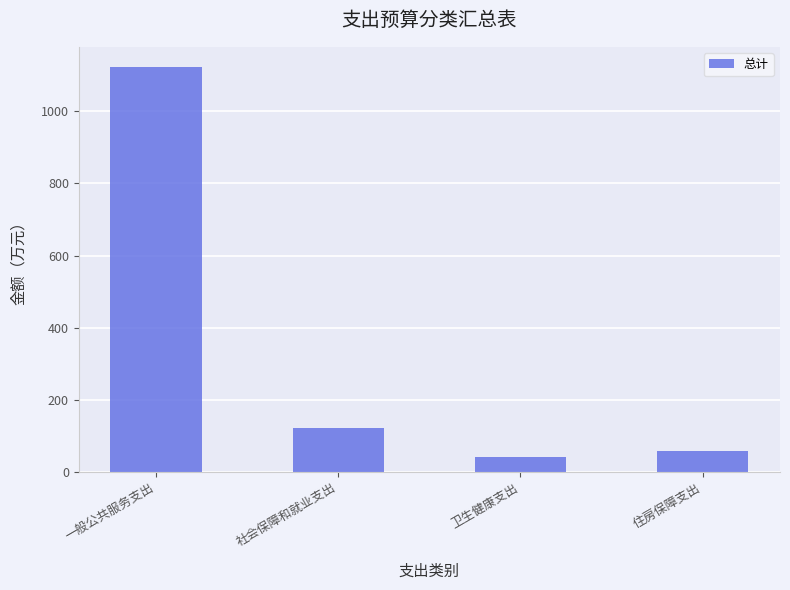

List the labels in order of value, largest first.

一般公共服务支出, 社会保障和就业支出, 住房保障支出, 卫生健康支出